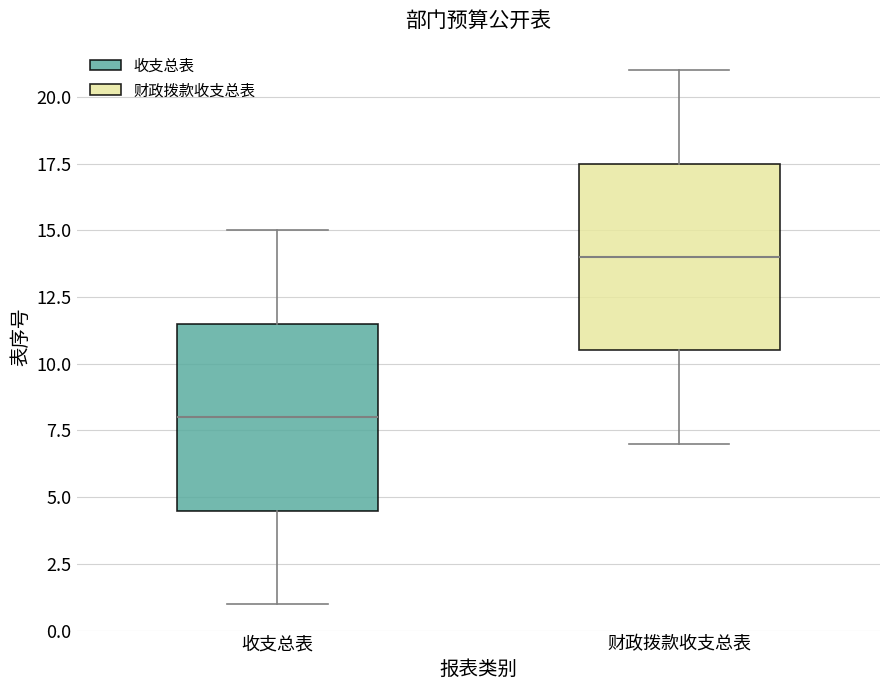

Reading left to right, read every box against the y-axis: the position of its median line, the range the box covers, and the ends of its whiskers. The values are not printed on the chart, so give them approximately, as read against the axis.

收支总表: median 8.0, box 4.5 to 11.5, whiskers 1.0 to 15.0
财政拨款收支总表: median 14.0, box 10.5 to 17.5, whiskers 7.0 to 21.0